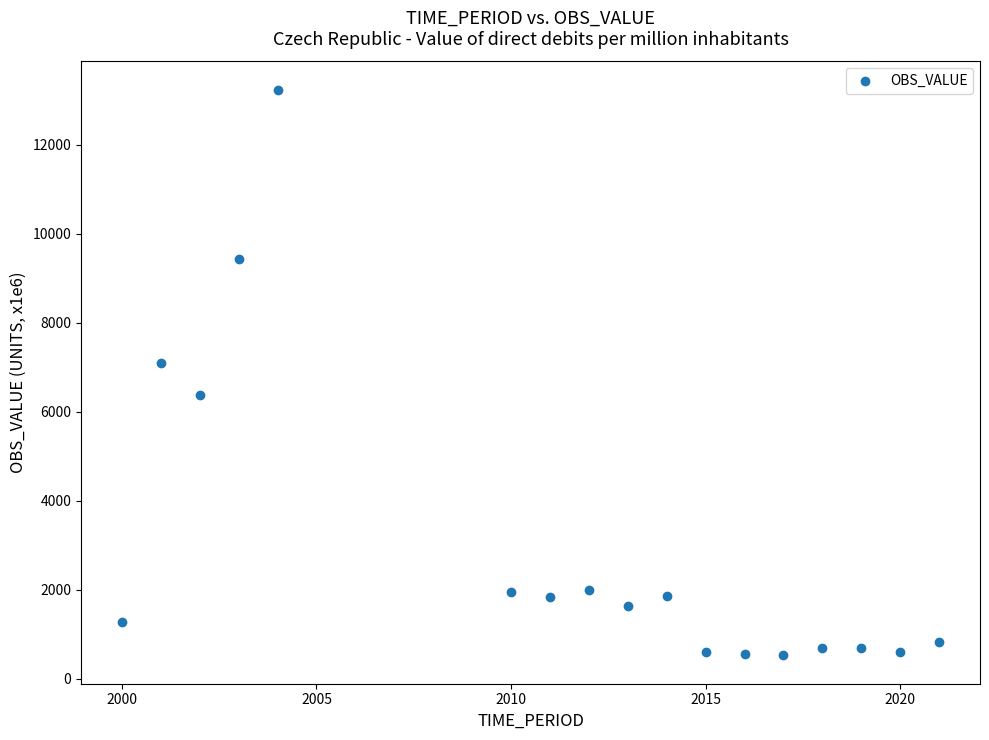

What Y value in the scatter plot is closest to 6884?

7108.4